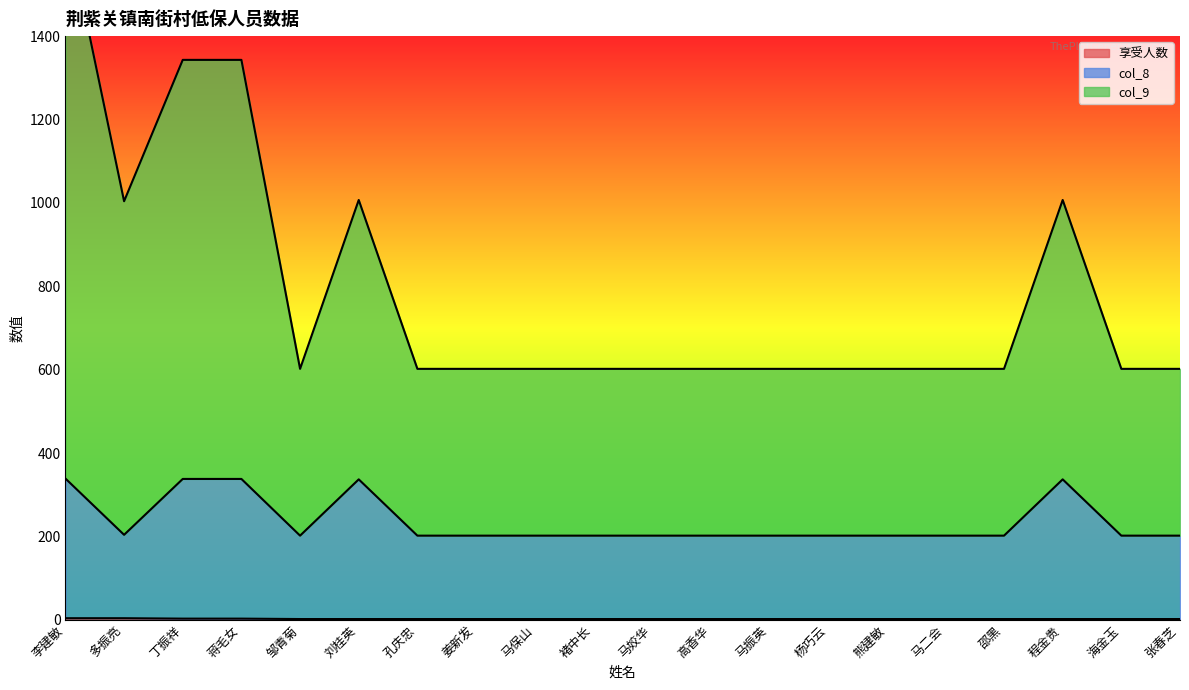

What are all the series names shown in the legend?

享受人数, col_8, col_9